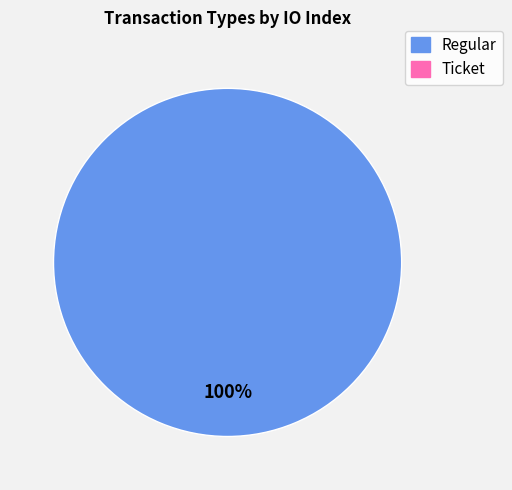

Is there any slice that represents more than half of the pie?

Yes